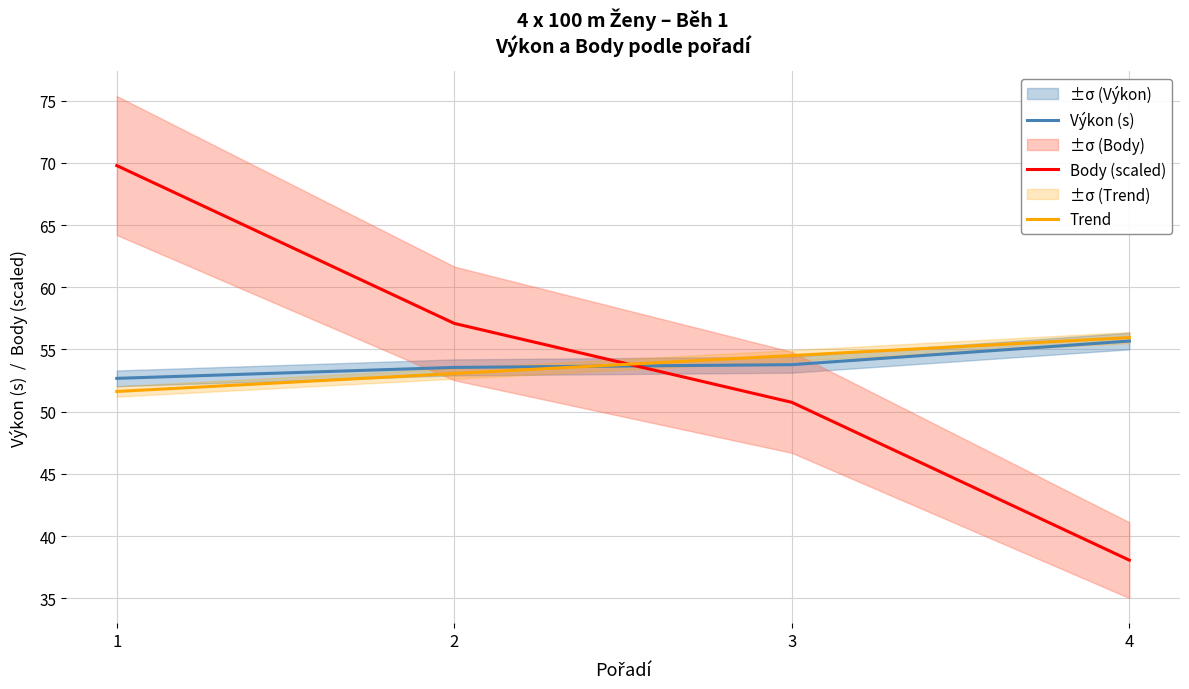

What is the difference between the Výkon (s) values at 2 and 4?

2.1